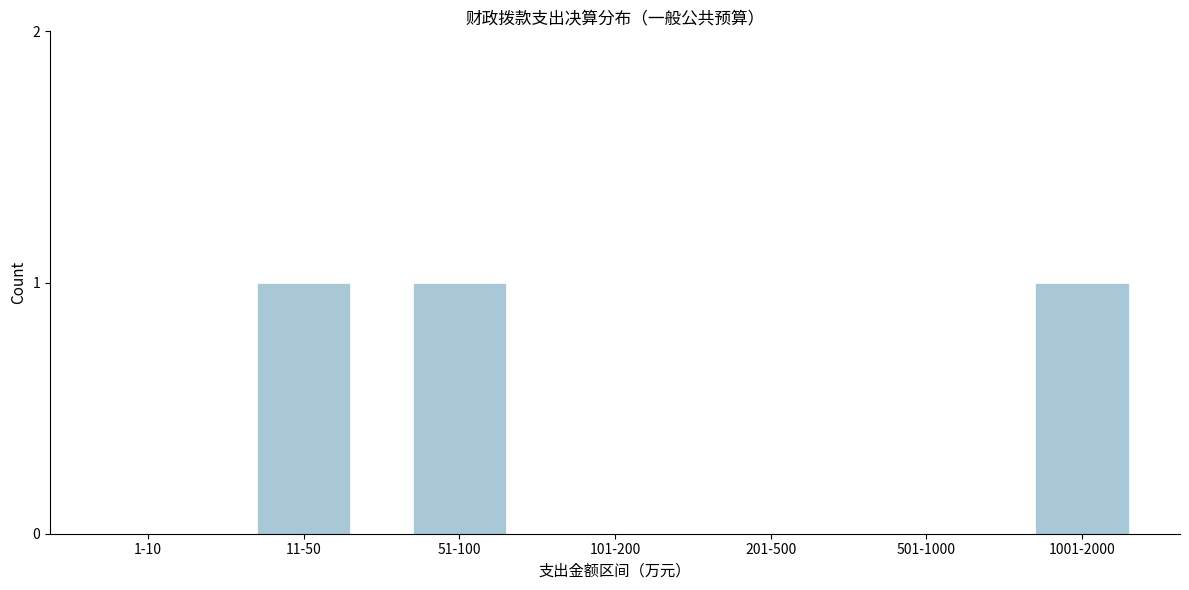

Reading left to right, what are all the values shown in this chart?

1-10=0	11-50=1	51-100=1	101-200=0	201-500=0	501-1000=0	1001-2000=1